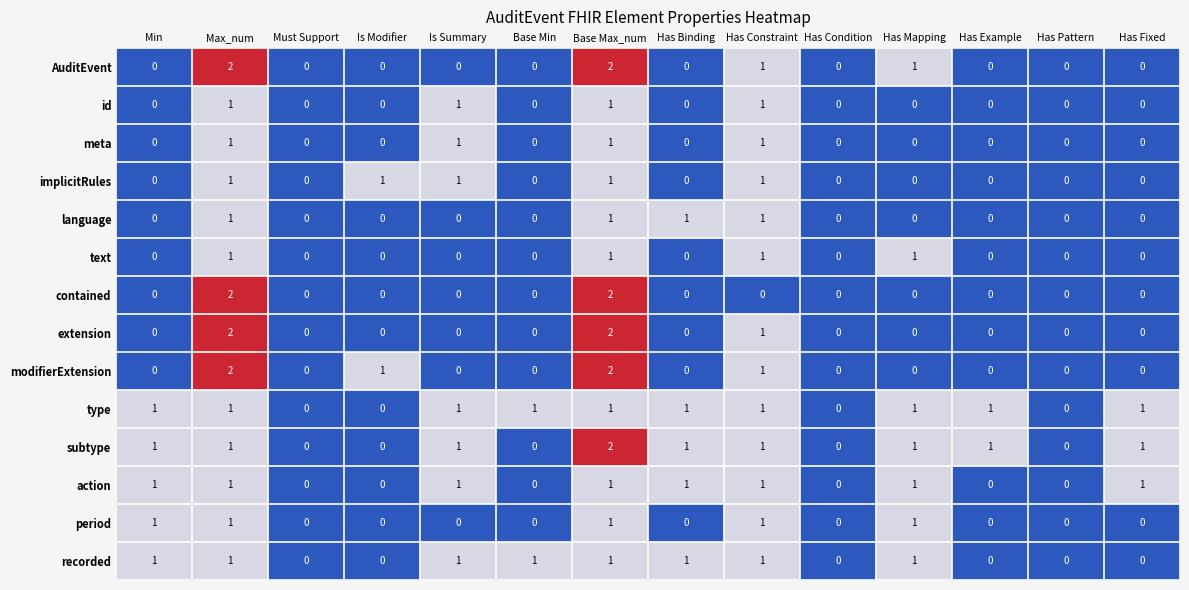

What is the sum of all AuditEvent values?

6